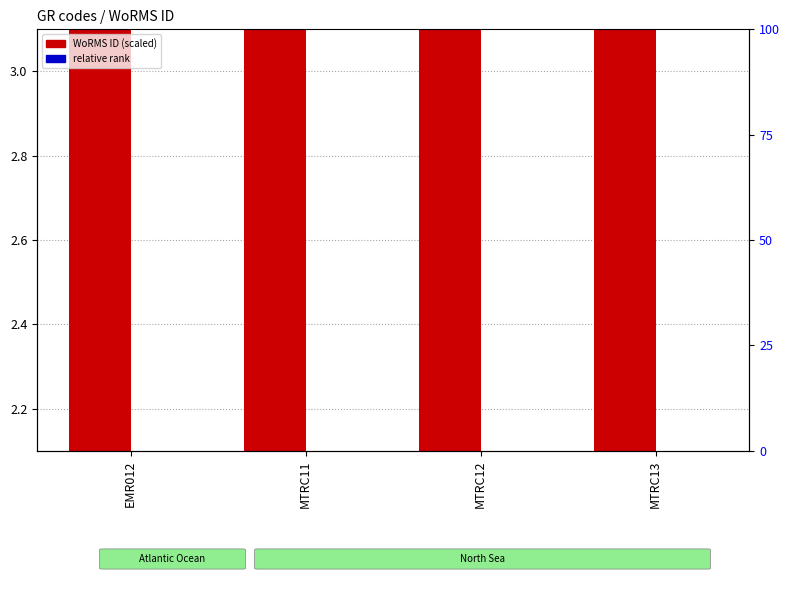

List the series in order of their peak value, lowest first.

relative rank, WoRMS ID (scaled)